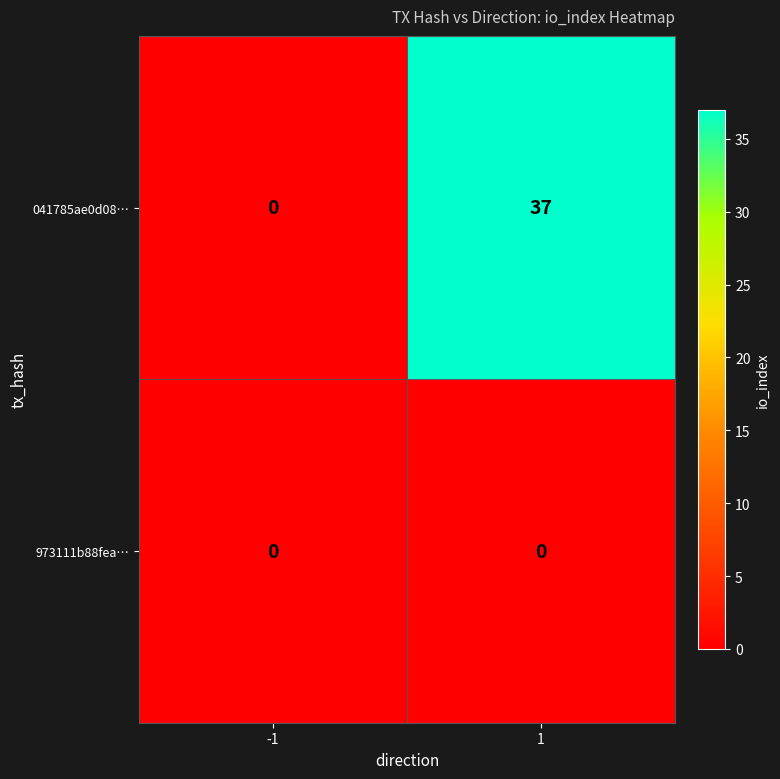

List the series in order of their overall mean, highest first.

041785ae0d08…, 973111b88fea…